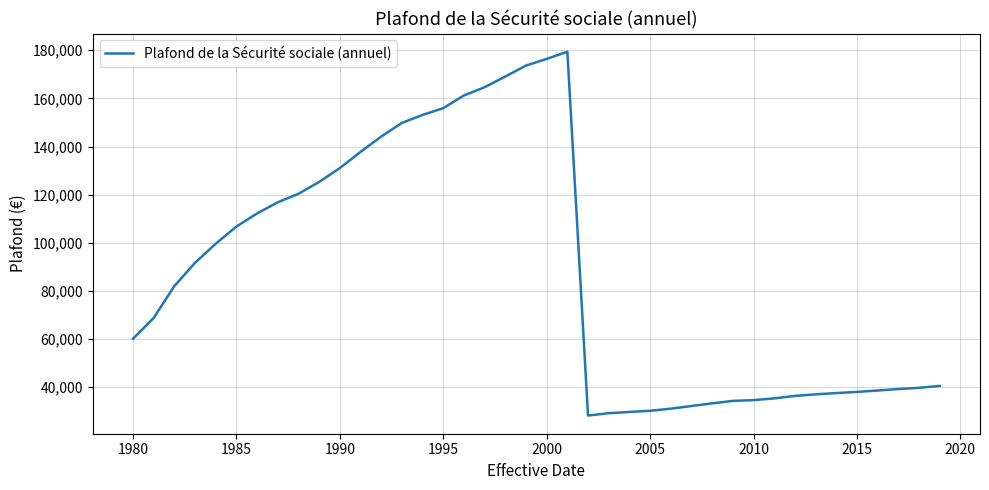

How many values are below 82020?

20